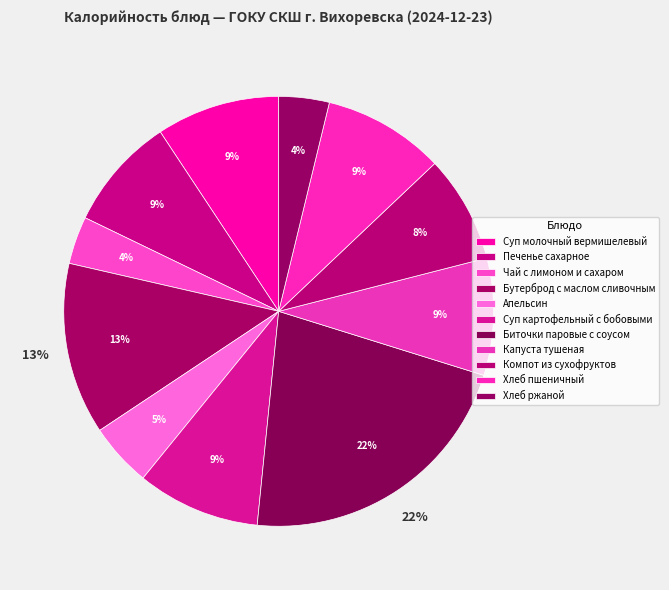

What percentage is the Суп молочный вермишелевый slice, to the nearest percent?

9%